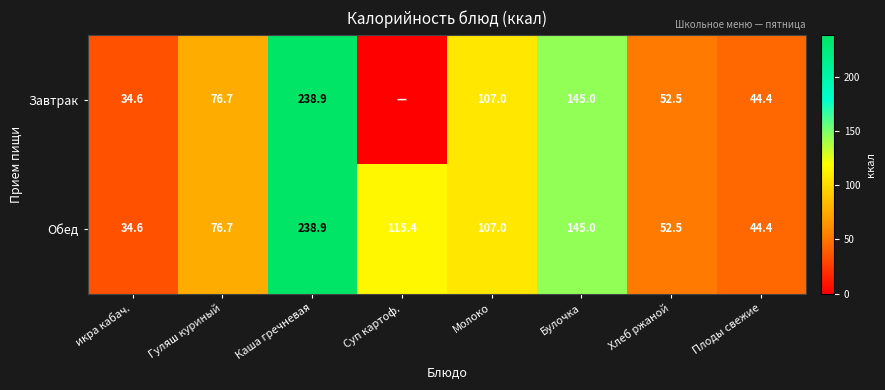

At how many categories does at least one series exceed 79?

4